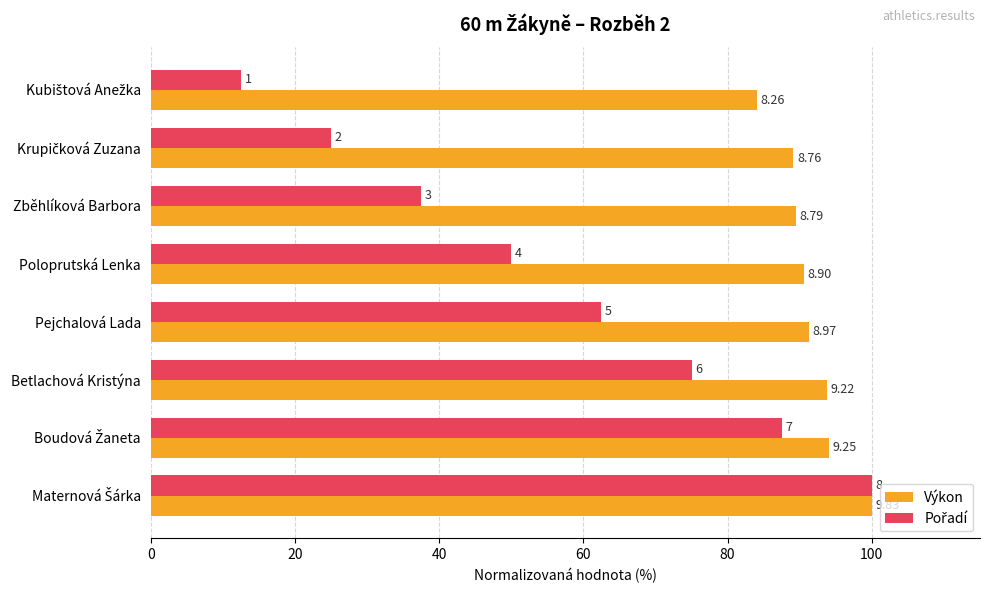

What is the average value of the Výkon series?

91.5